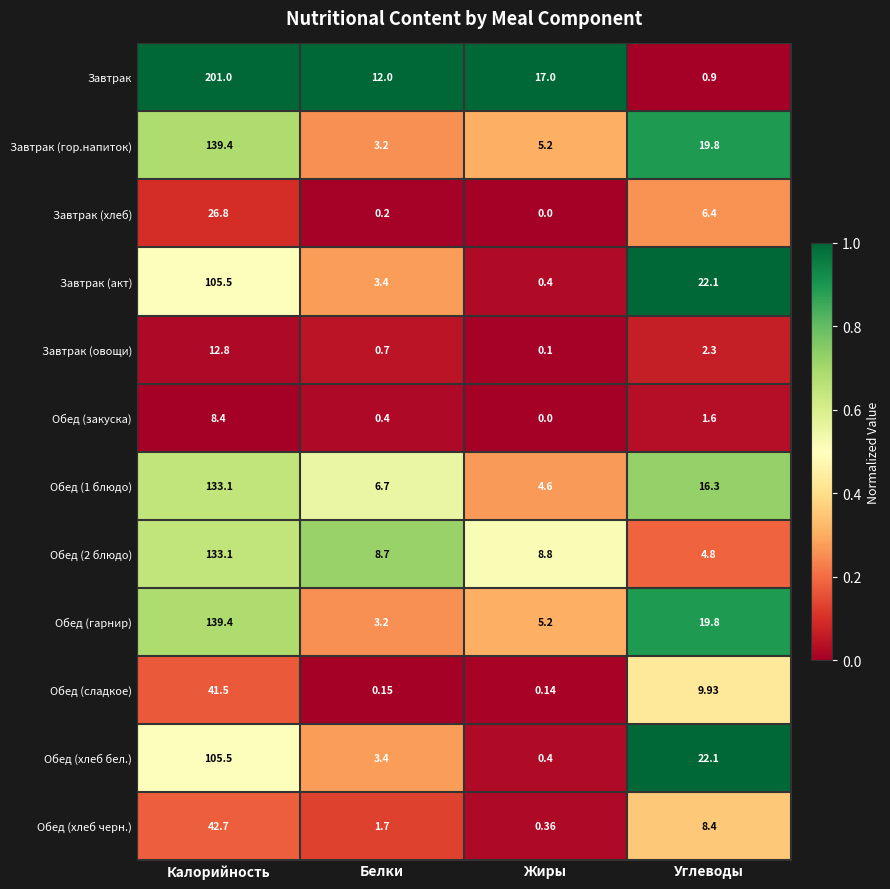

Which series has the largest range (max minus min)?

Завтрак